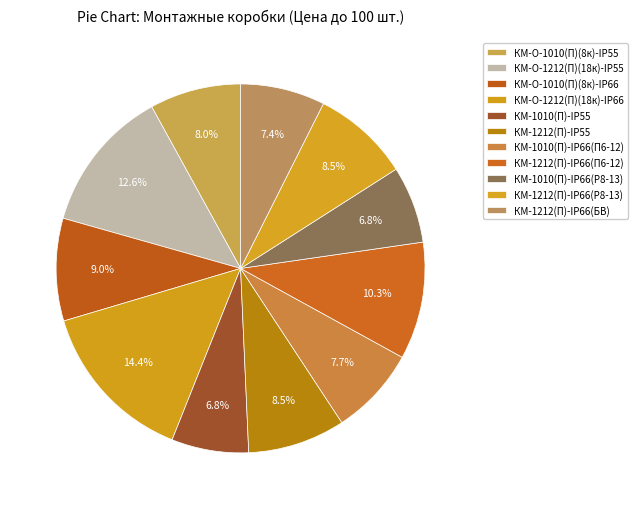

To the nearest percent, what percentage of the pie is КМ-1212(П)-IP55?

9%